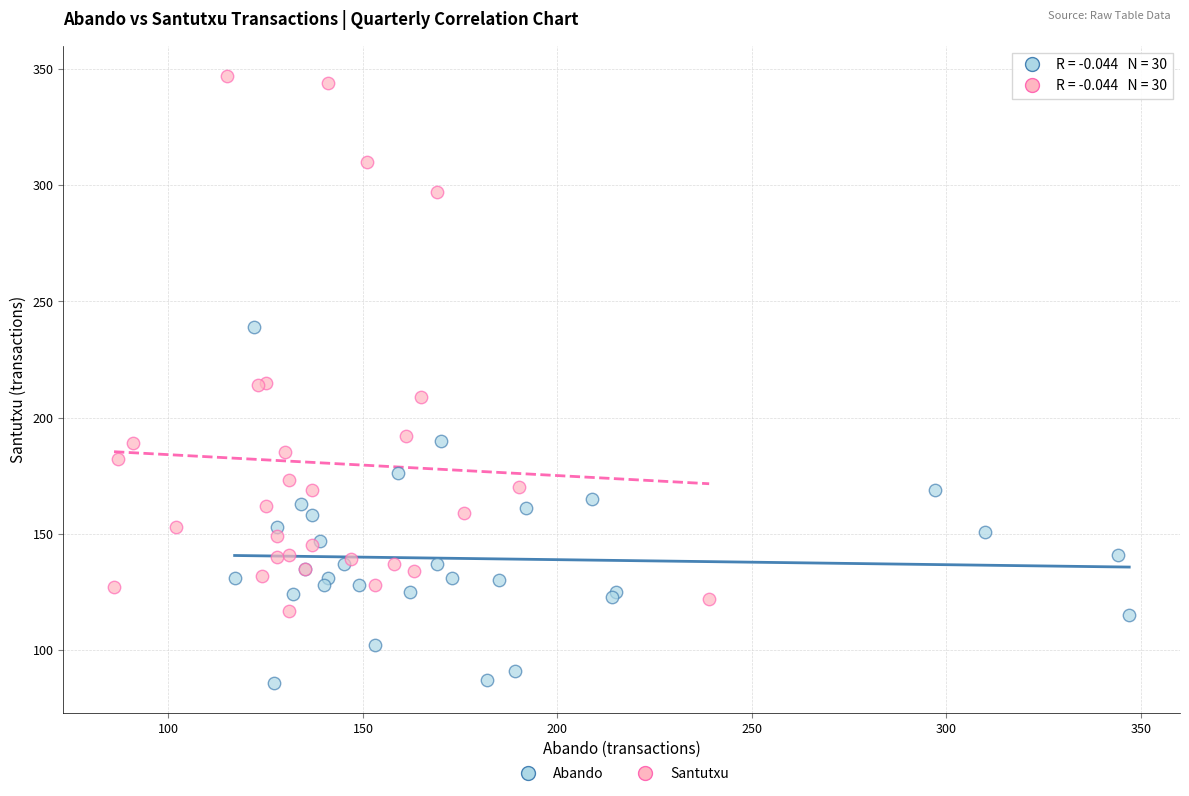

Which series reaches the minimum Y coordinate?

Abando